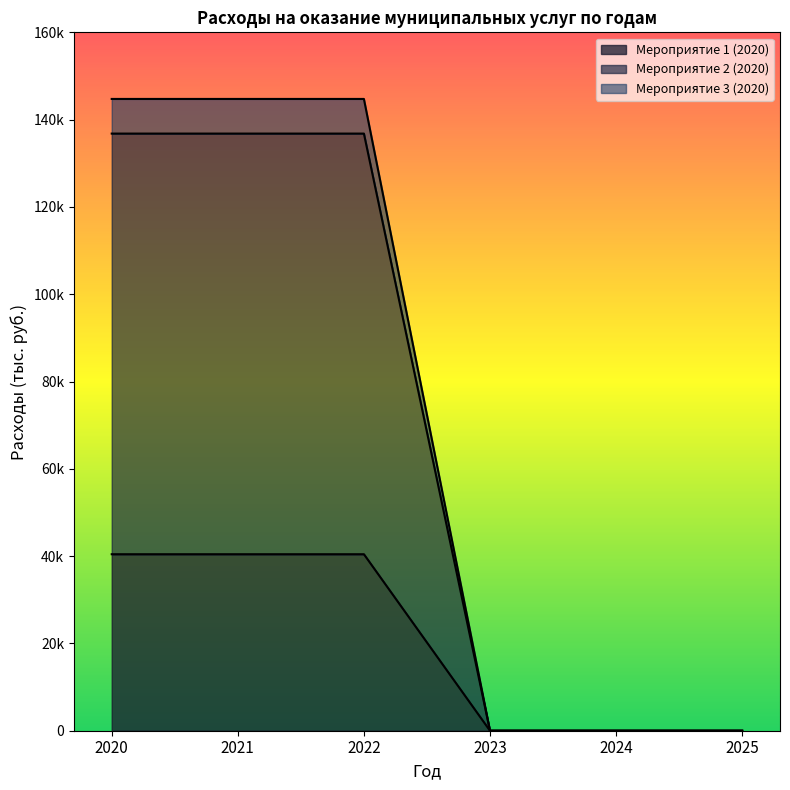

True or false: Мероприятие 1 (2020) and Мероприятие 3 (2020) intersect in this chart.

False